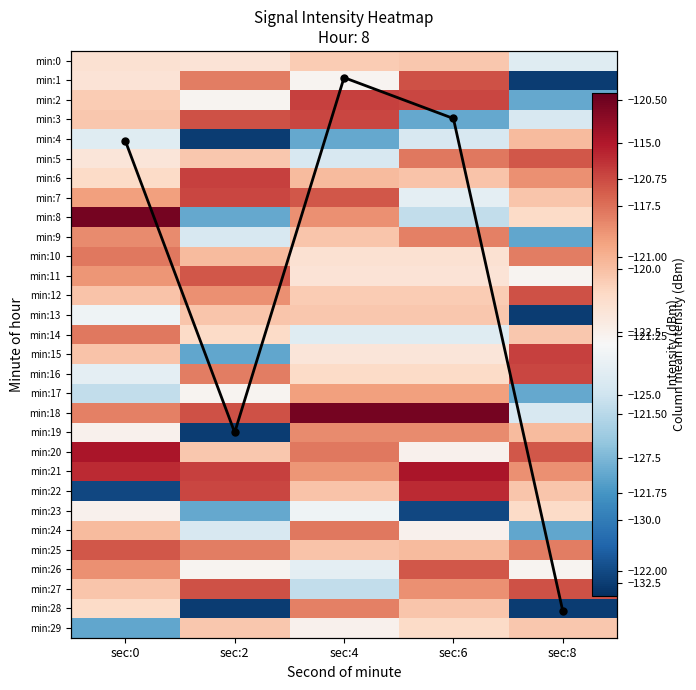

At which category is the sum across all series the highest?

sec:4